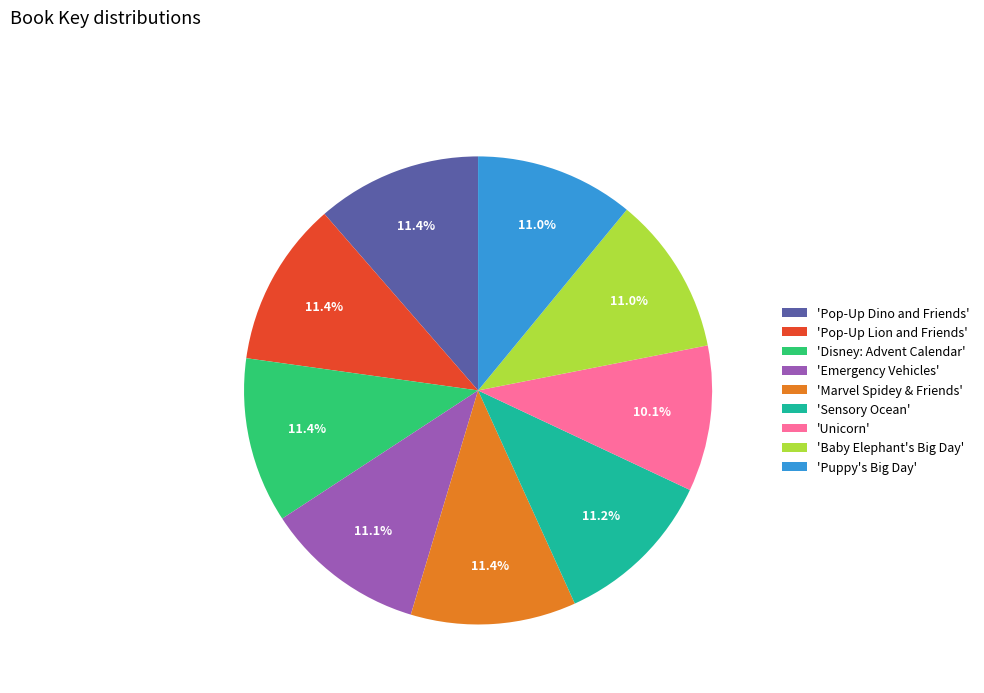

What is the smallest slice in the pie chart?

'Unicorn'